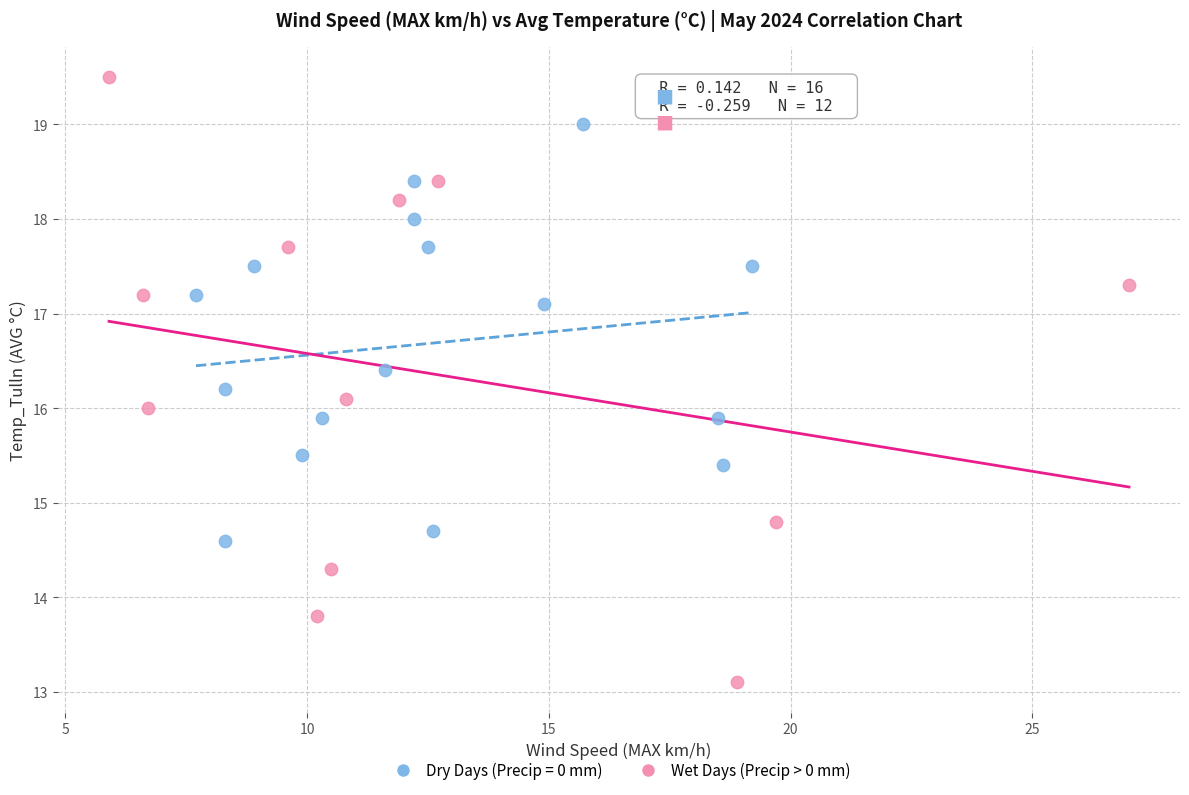

Which series contains the highest Y value?

Wet Days (Precip > 0 mm)